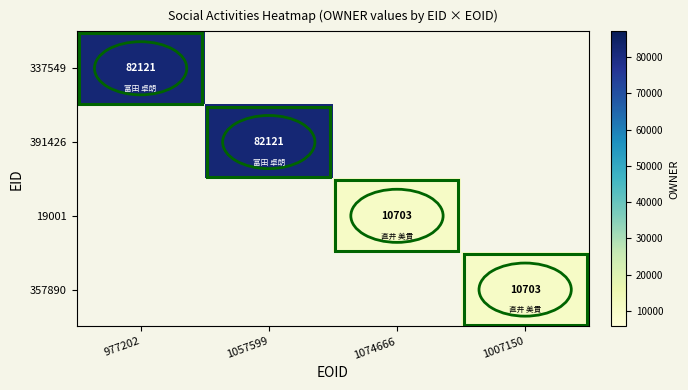

The value of 391426 at 1057599 is 140954. True or false?

False